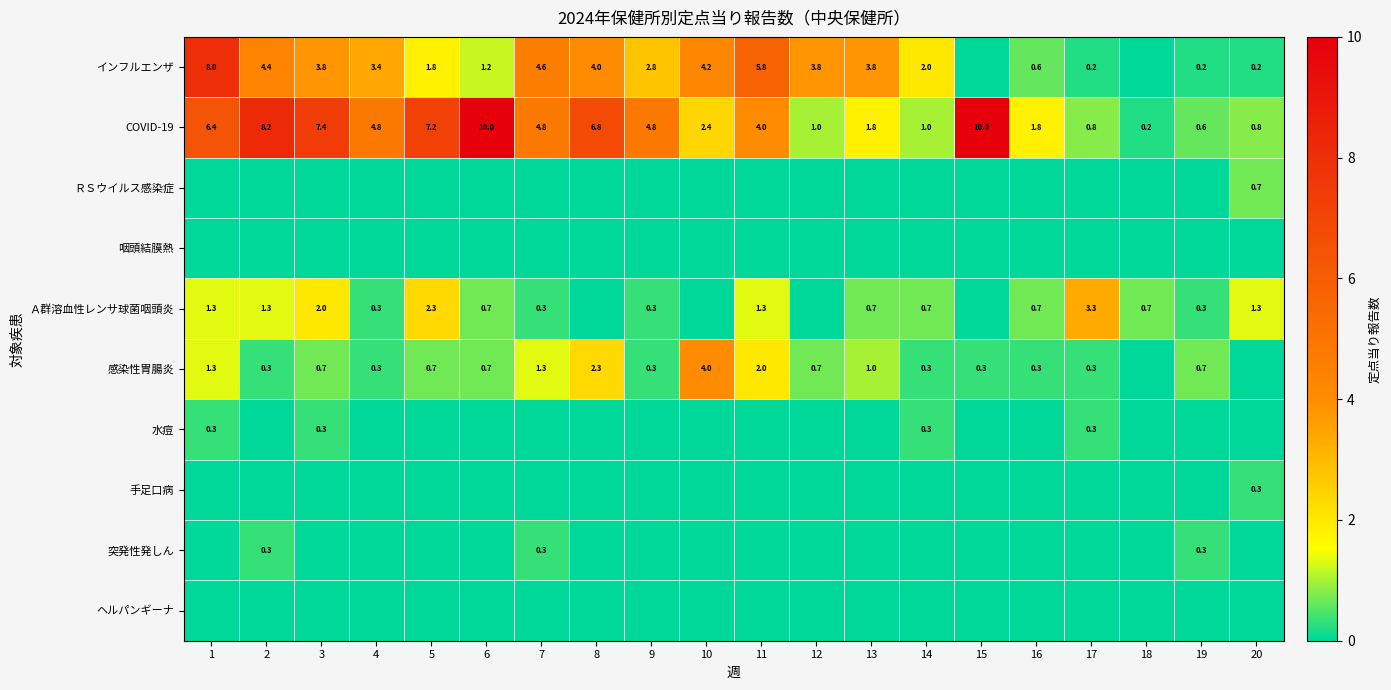

Which has a higher value, 8 or 1?

1